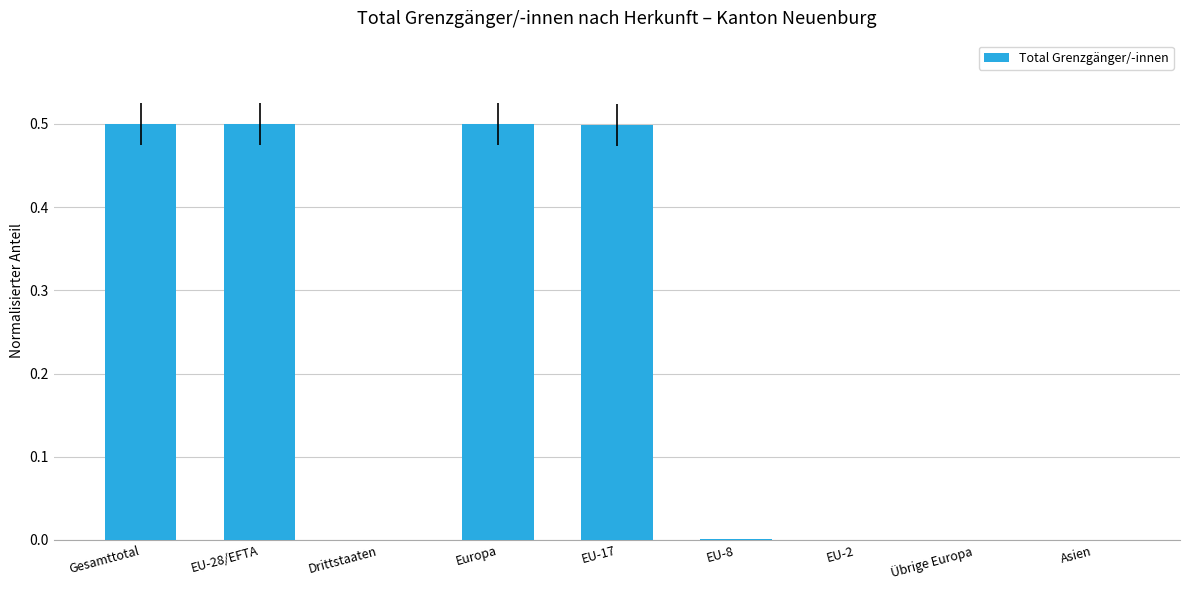

What is the maximum value shown in the chart?

0.5